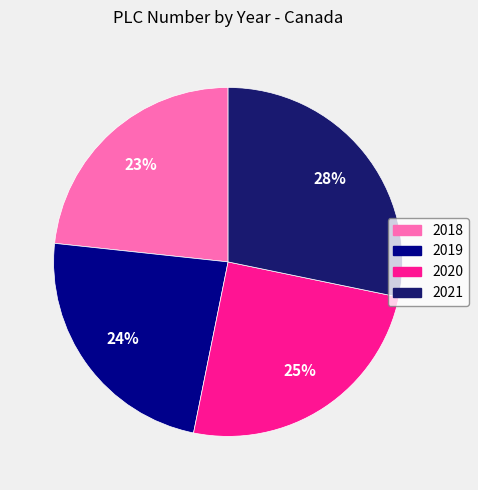

Do 2019 and 2021 together represent more than half of the pie?

Yes